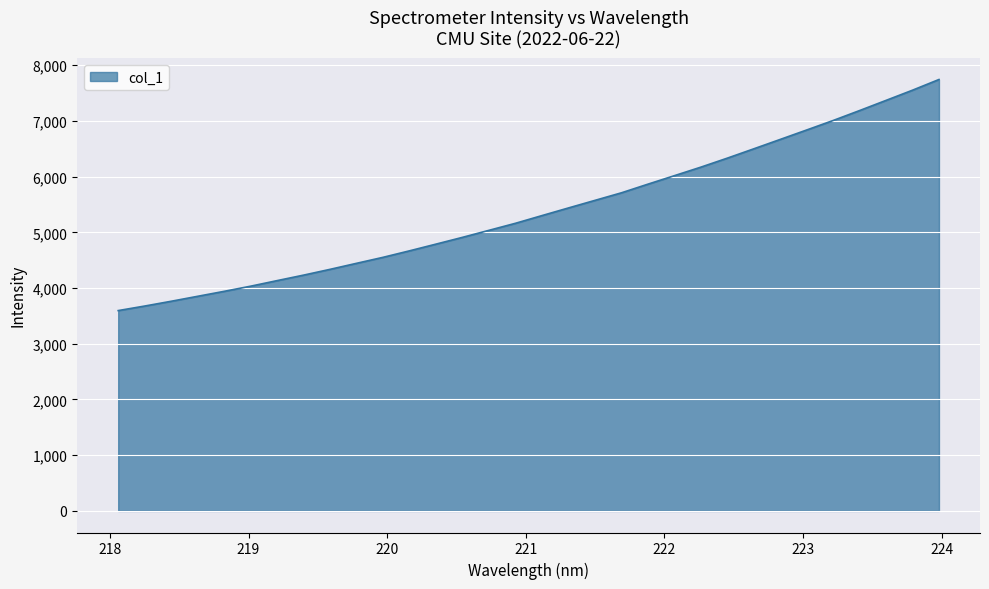

What is the smallest value displayed?

3595.3